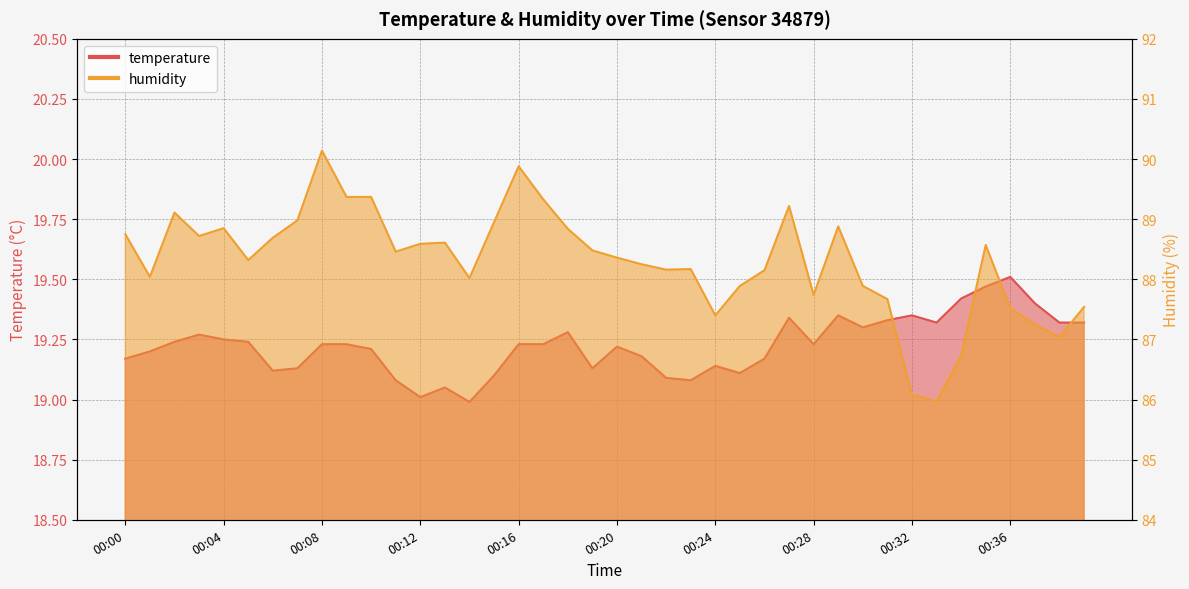

What is the value of the temperature point at the 15th from the left?

19.0